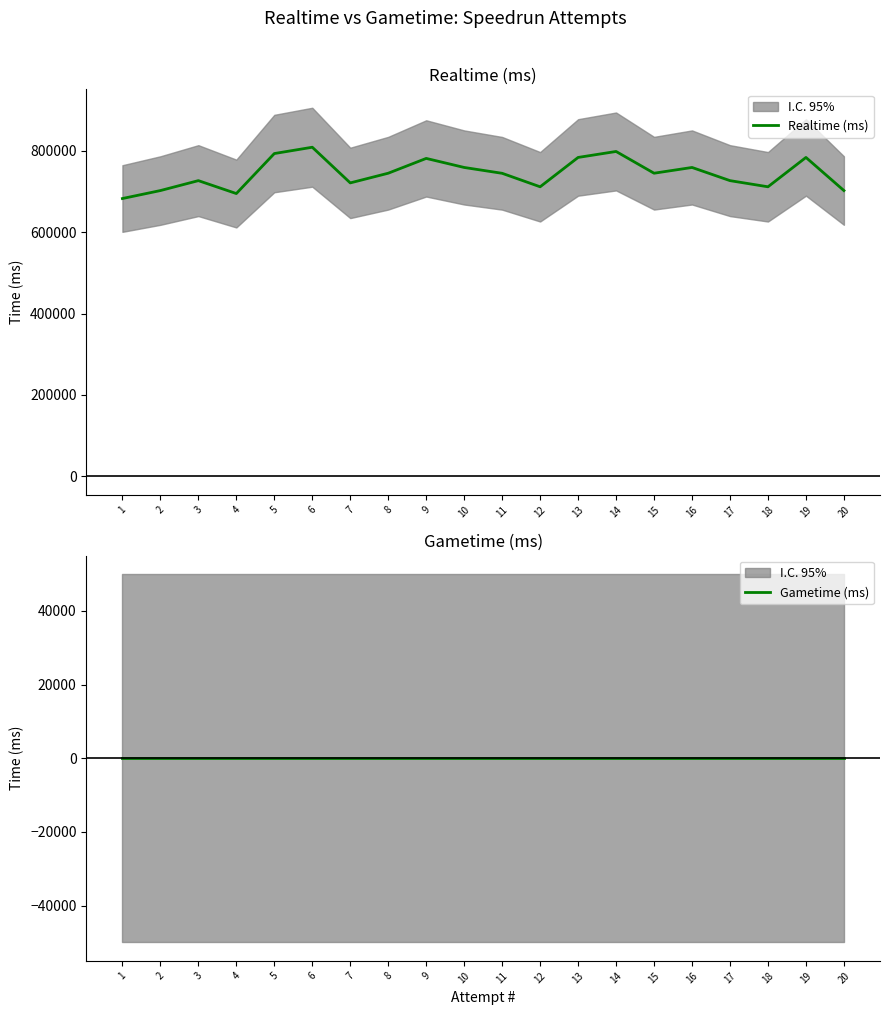

How many distinct data groups are displayed?

2